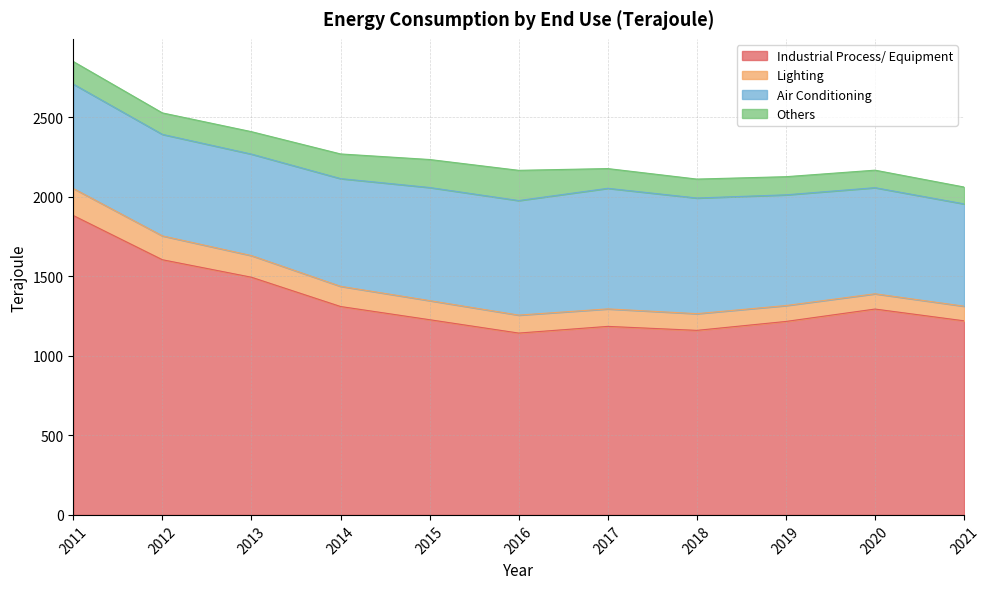

Reading right to left, extract all data points from this chart.

Industrial Process/ Equipment: 1220	1294	1216	1160	1185	1143	1227	1310	1494	1604	1882
Lighting: 92	96	100	105	110	113	120	127	136	150	170
Air Conditioning: 643	667	696	727	758	720	711	677	638	638	656
Others: 106	110	114	119	124	190	176	155	141	135	142